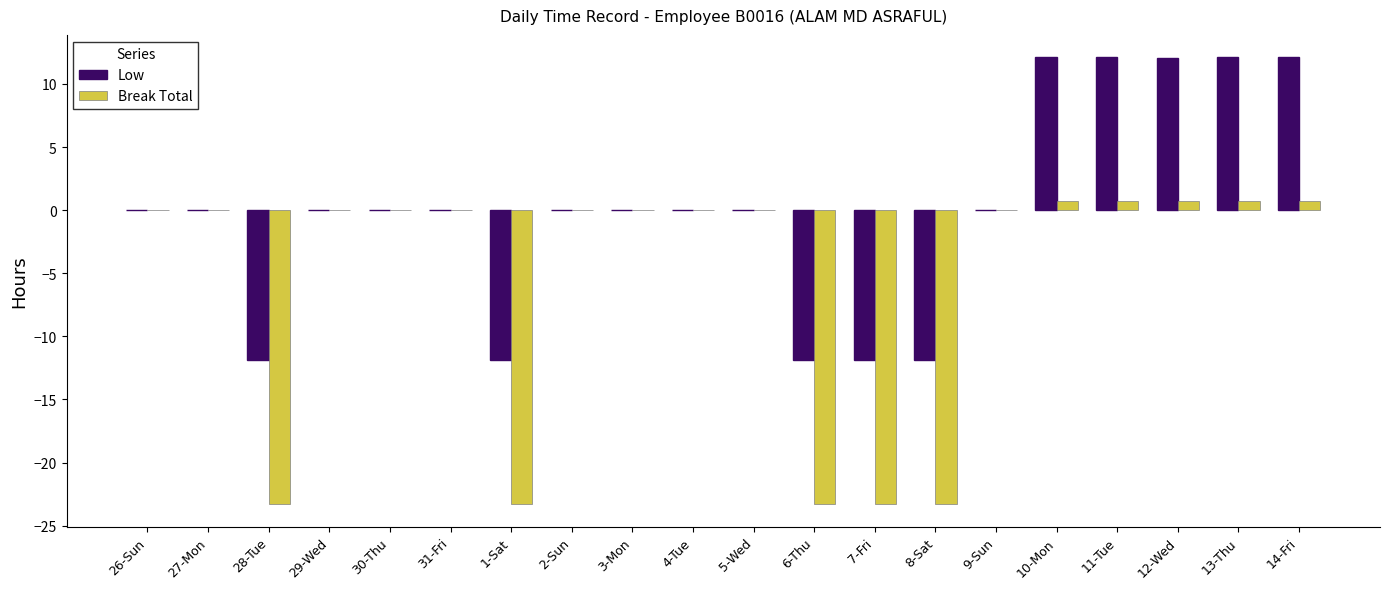

What is the maximum value shown in the chart?

12.1